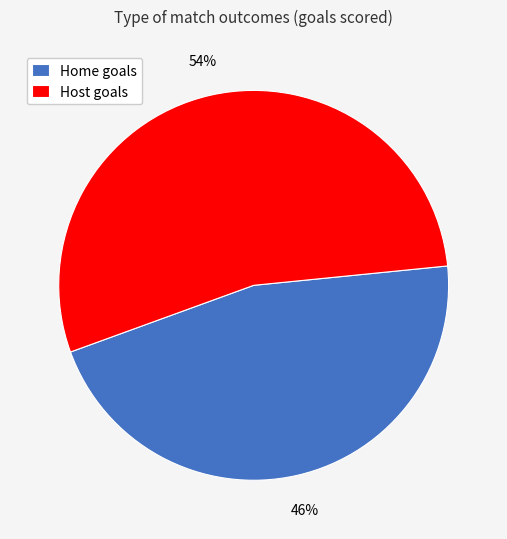

Rank the categories by value from lowest to highest.

Home goals, Host goals